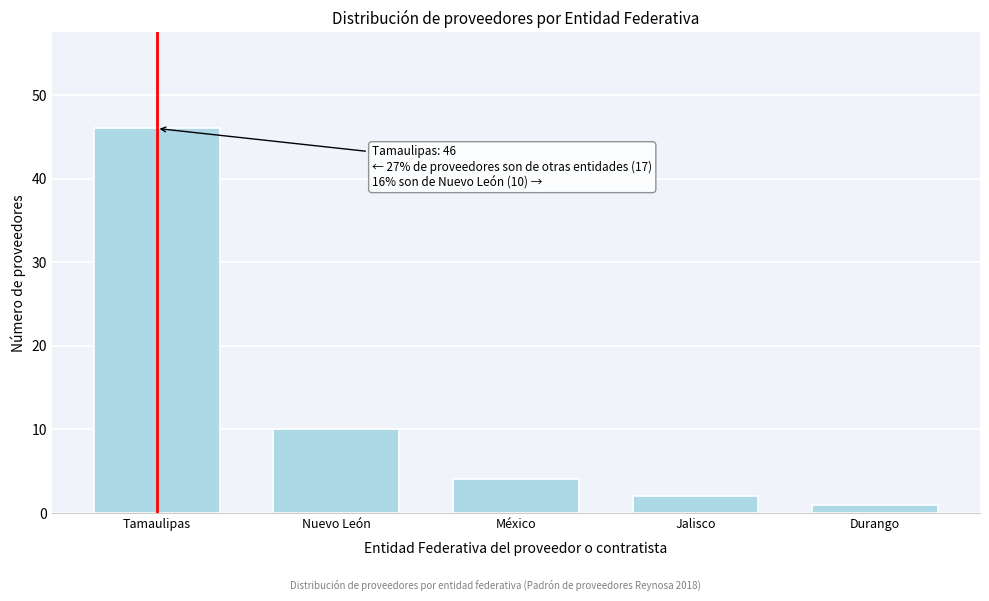

Reading left to right, what are all the values shown in this chart?

Tamaulipas=46	Nuevo León=10	México=4	Jalisco=2	Durango=1